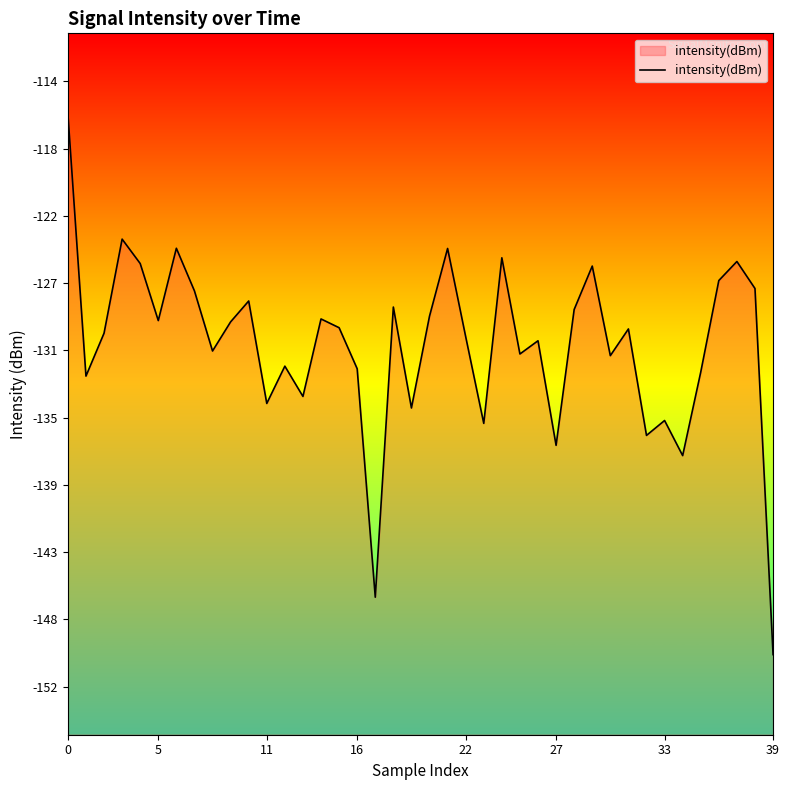

What is the average value?

-130.4